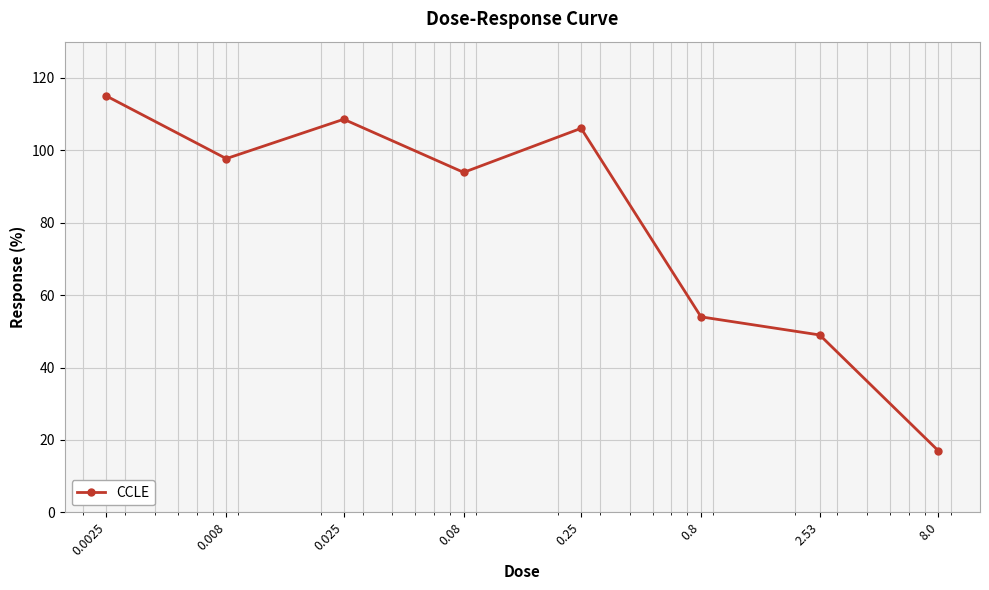

What is the smallest value displayed?

17.0